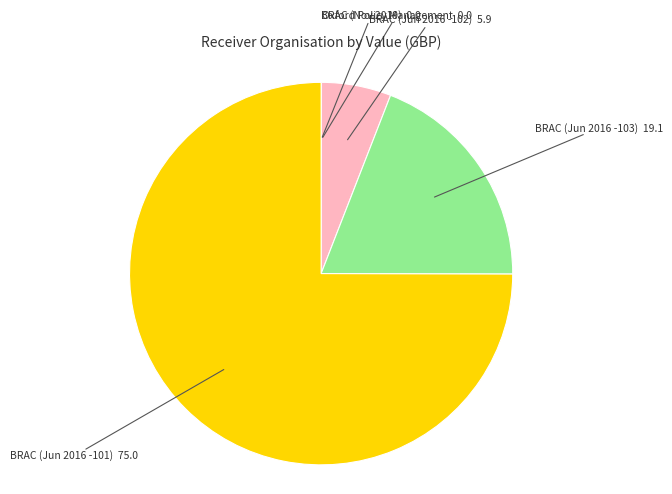

Does any single category account for the majority?

Yes